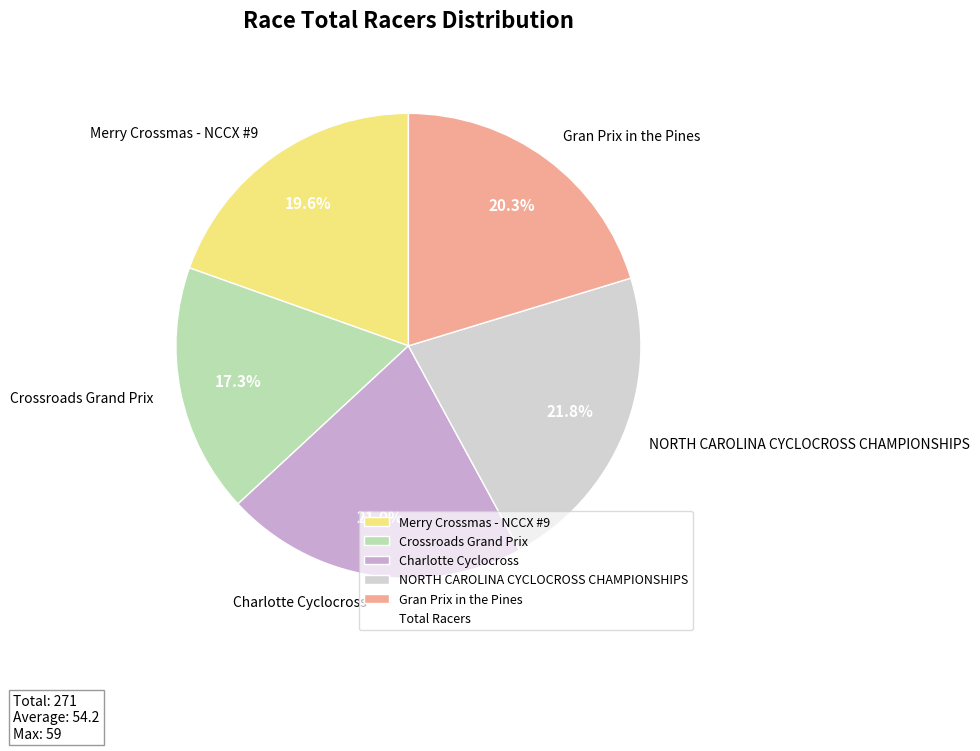

How many slices are in this pie chart?

5